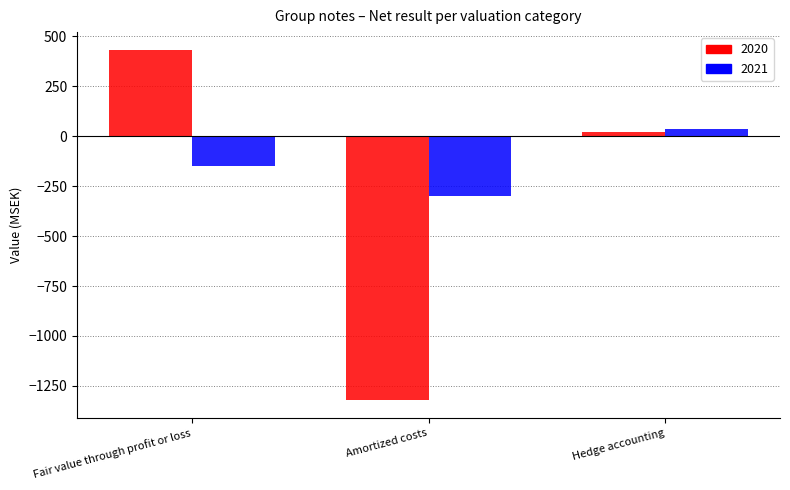

What is the spread (max minus min) of values at Hedge accounting?

16